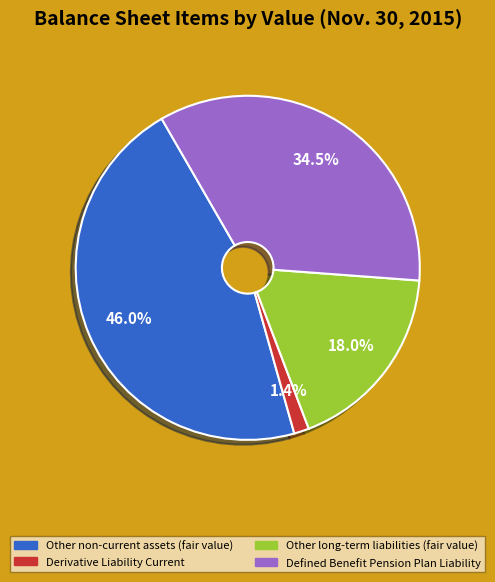

Does any single category account for the majority?

No